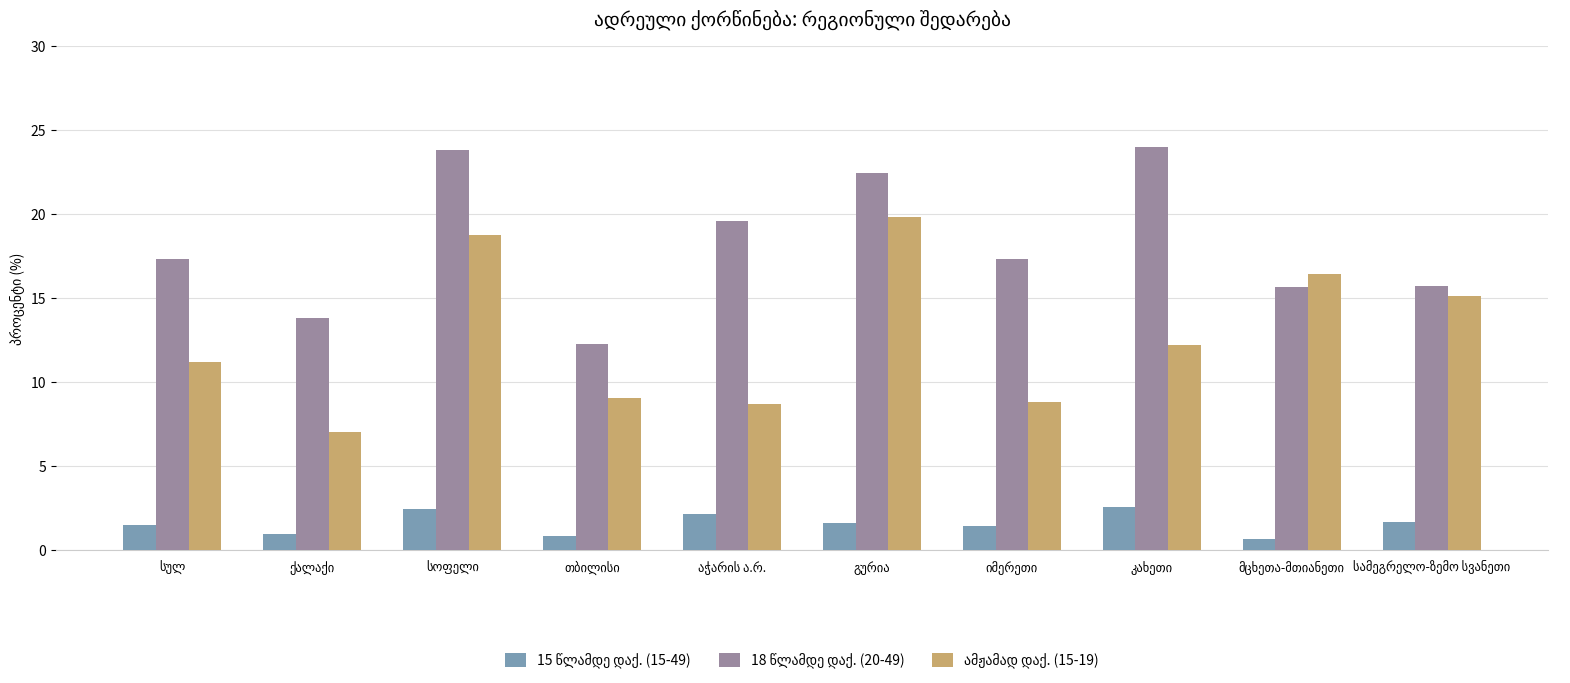

Count the number of data series in this chart.

3